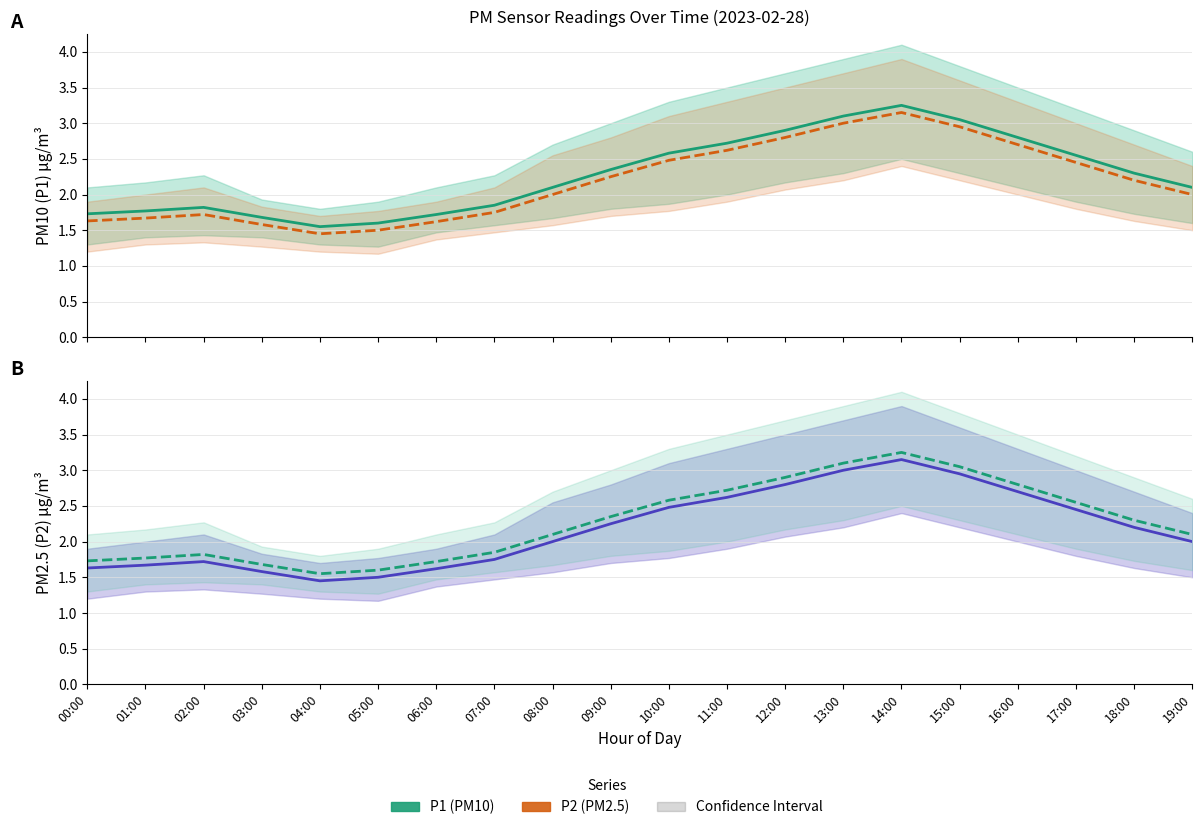

How many lines are shown in the chart?

2